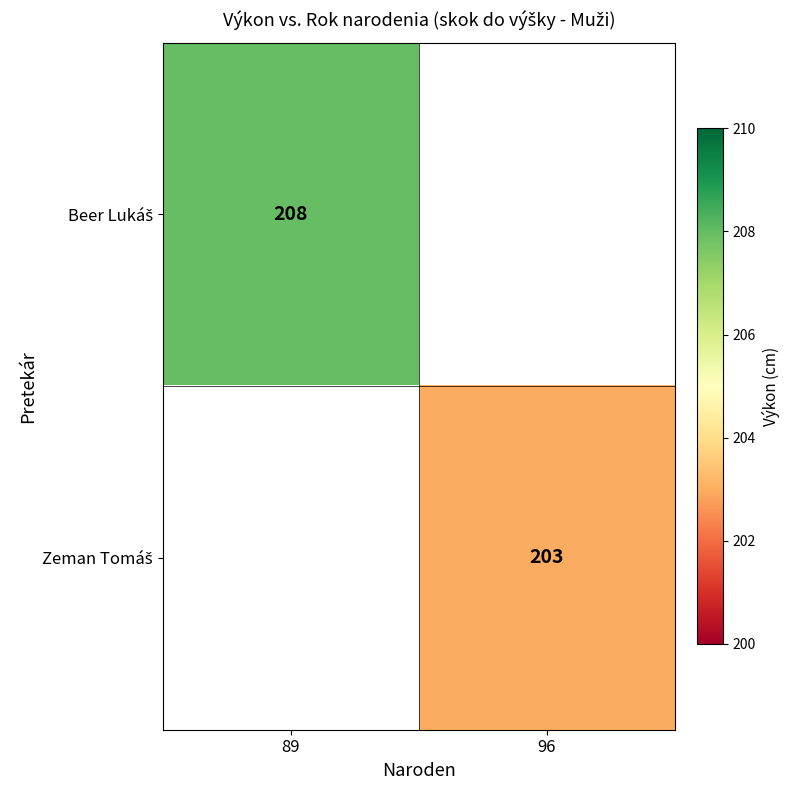

At how many categories does at least one series exceed 205?

1